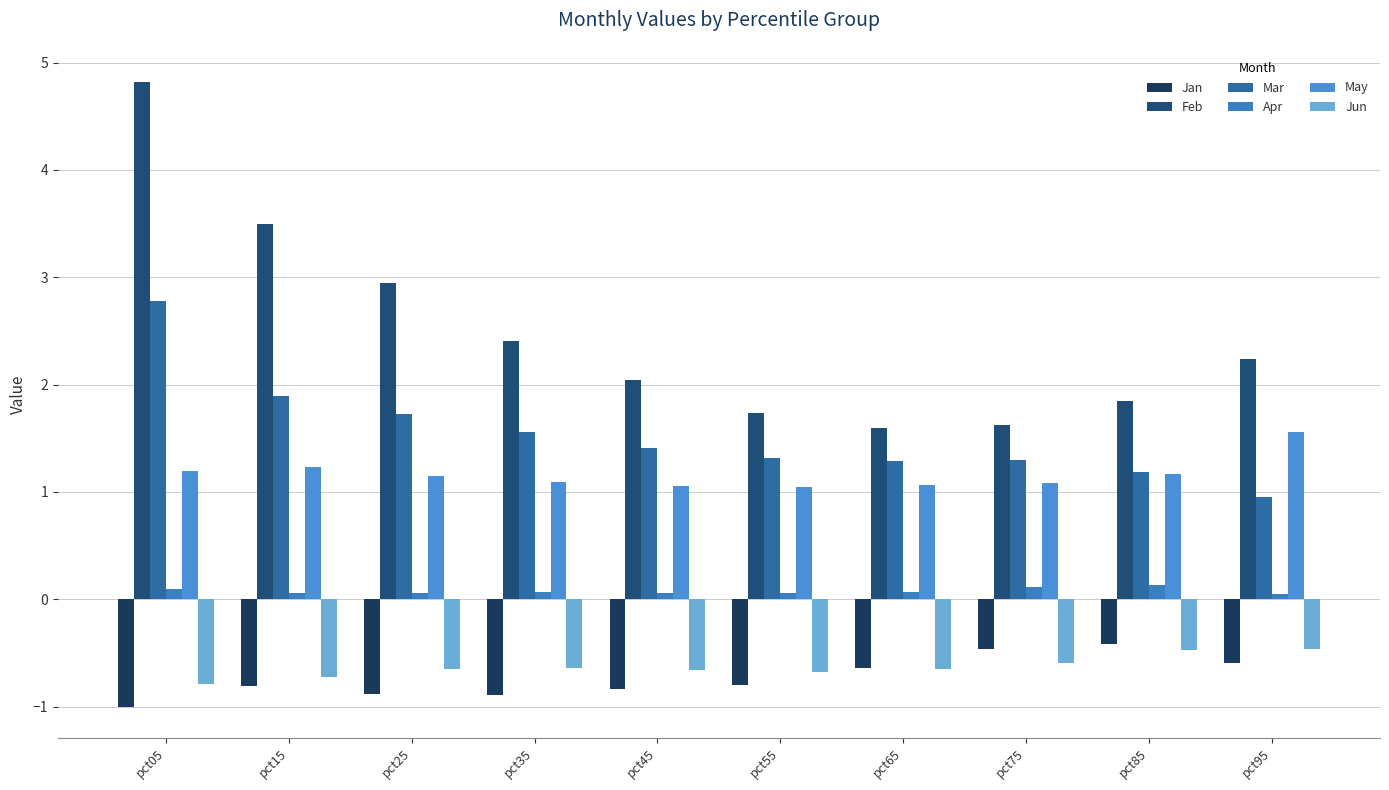

What is the total value across all series at pct35?

3.6